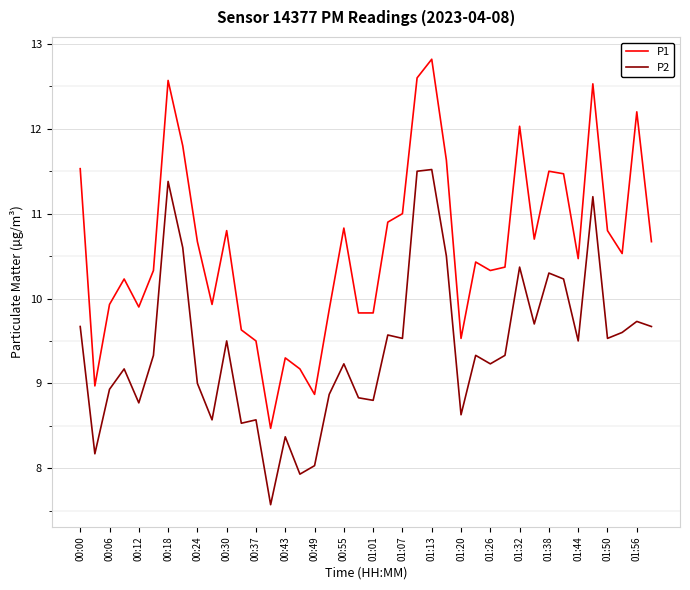

Count the number of categories in the chart.

40